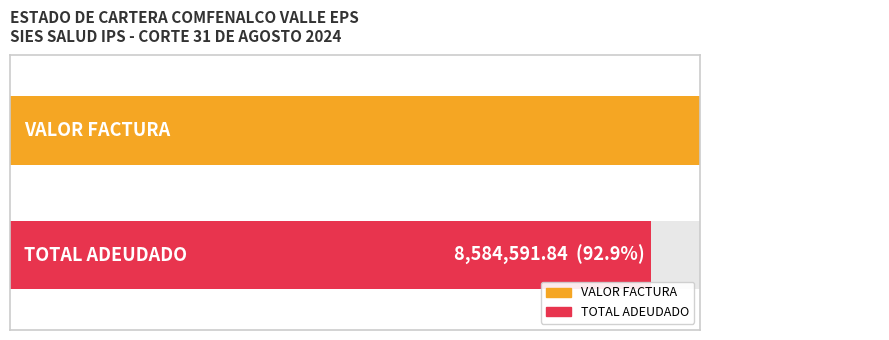

How many bars are there in each group?

2